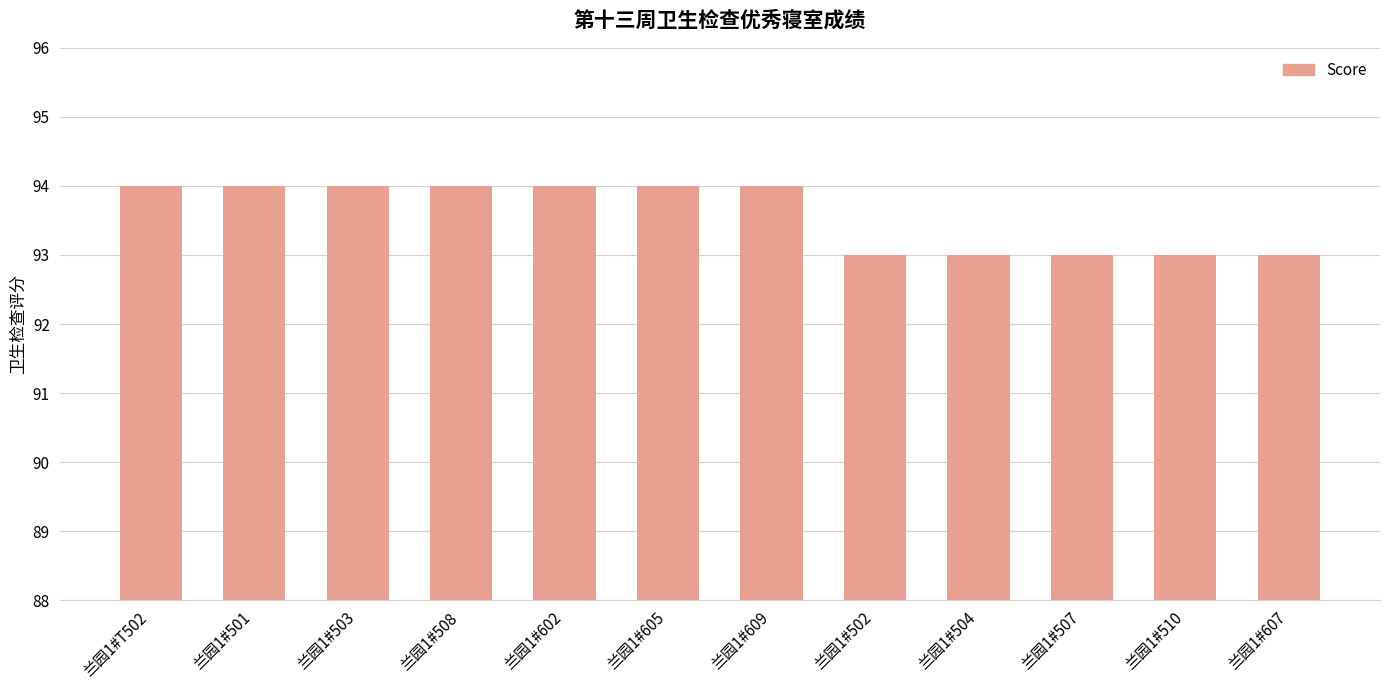

Is it true that the value at 兰园1#507 is 93?

True